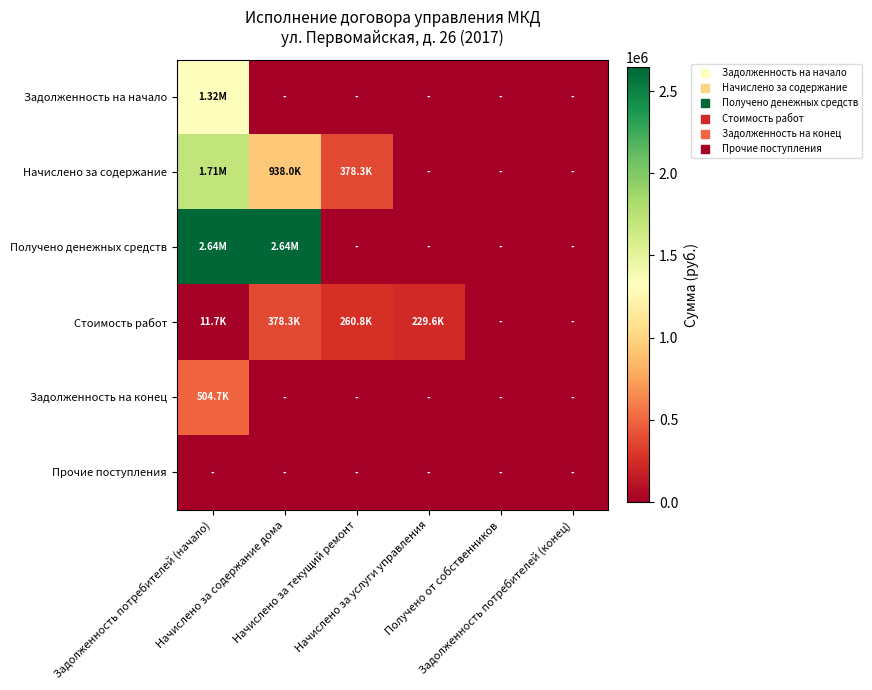

Rank the series at Начислено за текущий ремонт from lowest to highest value.

Задолженность на начало, Получено денежных средств, Задолженность на конец, Прочие поступления, Стоимость работ, Начислено за содержание